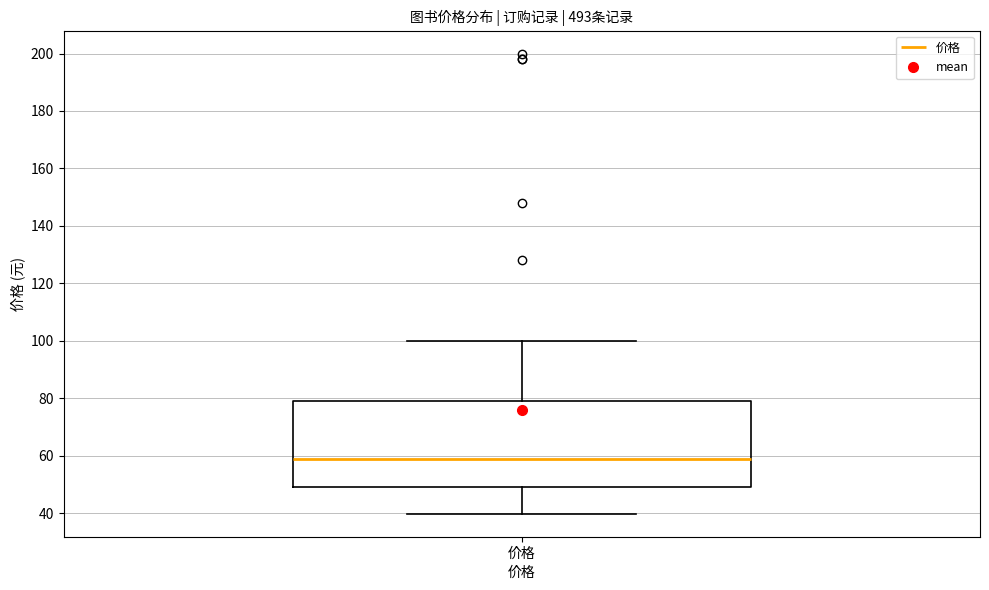

Transcribe this box plot: give where the median line is, the range the box spans, and where the two whiskers end, as read against the y-axis. The values are not printed on the chart, so give them approximately, as read against the axis.

median 60, box 50 to 80, whiskers 40 to 100